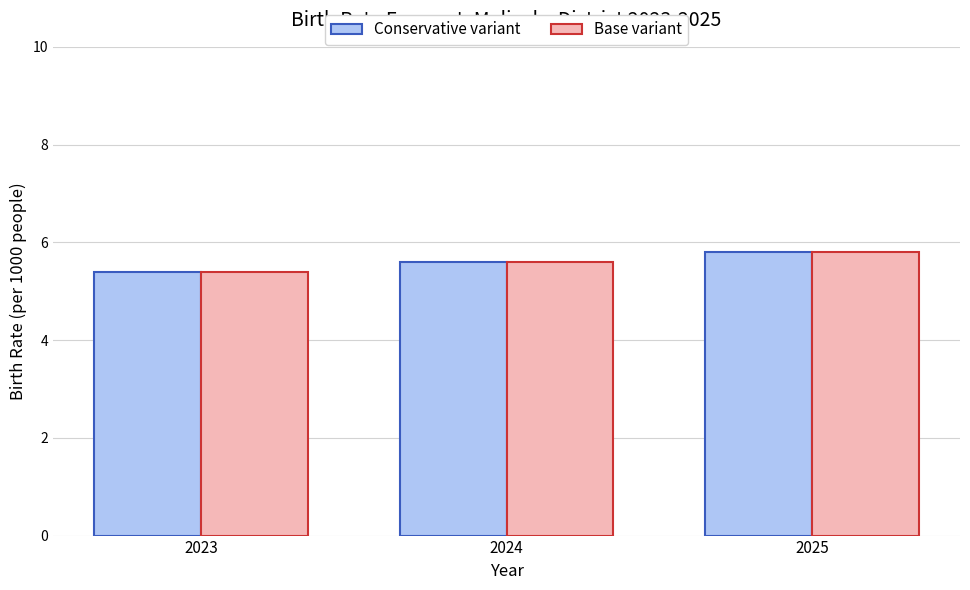

What is the difference between the maximum and minimum values in the Conservative variant series?

0.4